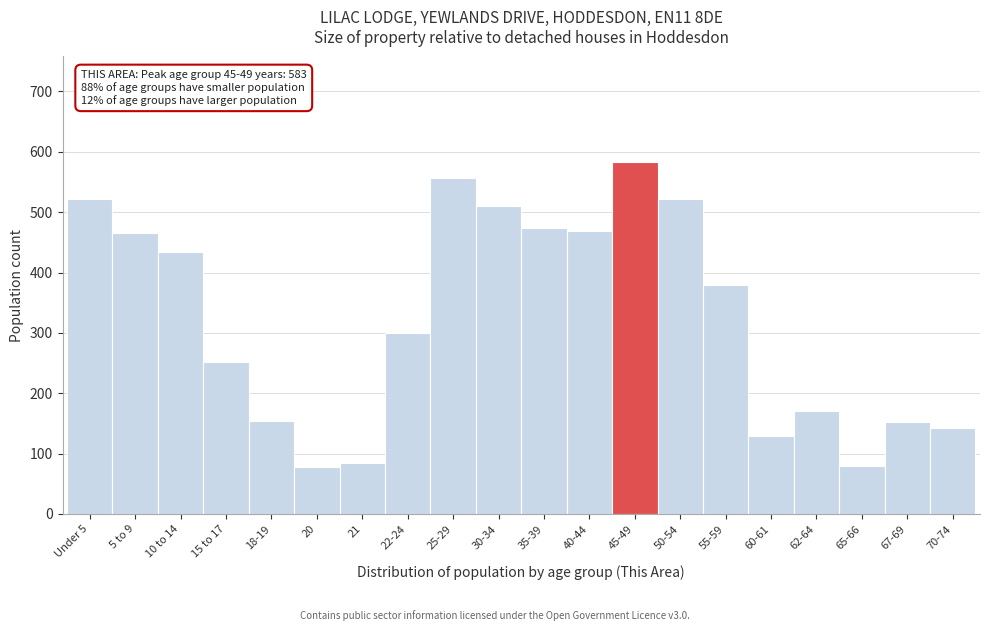

The chart shows a value of 52 at 15 to 17. True or false?

False